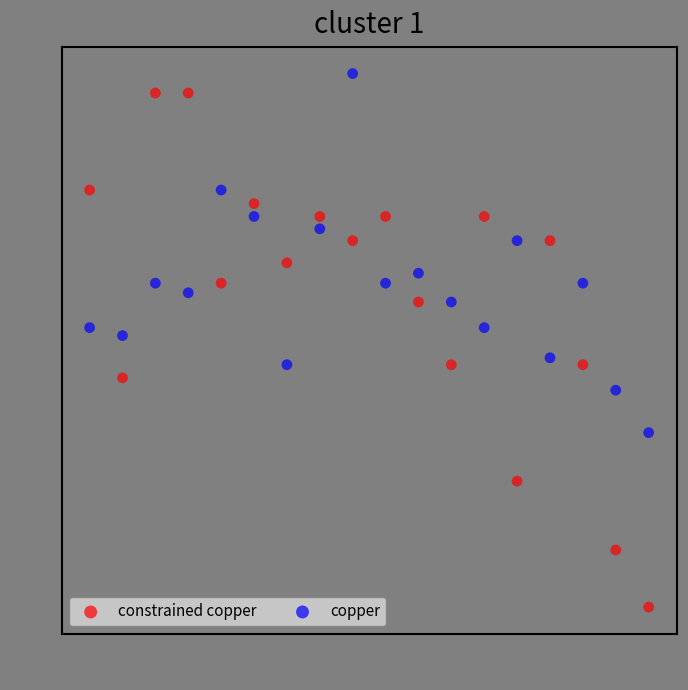

Across all data points, what is the range of X values (max minus min)?

17.0